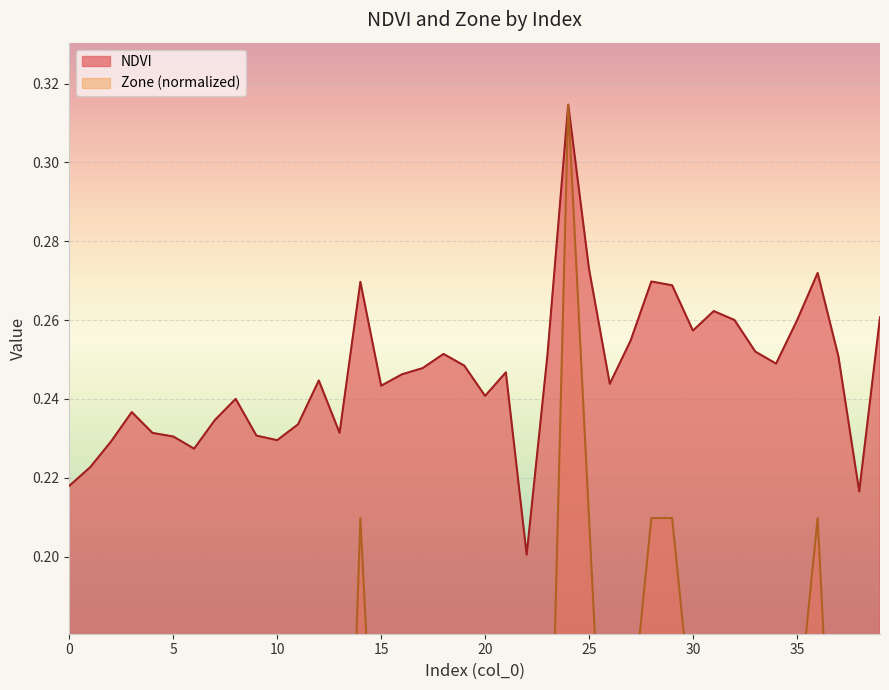

Where is the first local maximum for Zone?

8